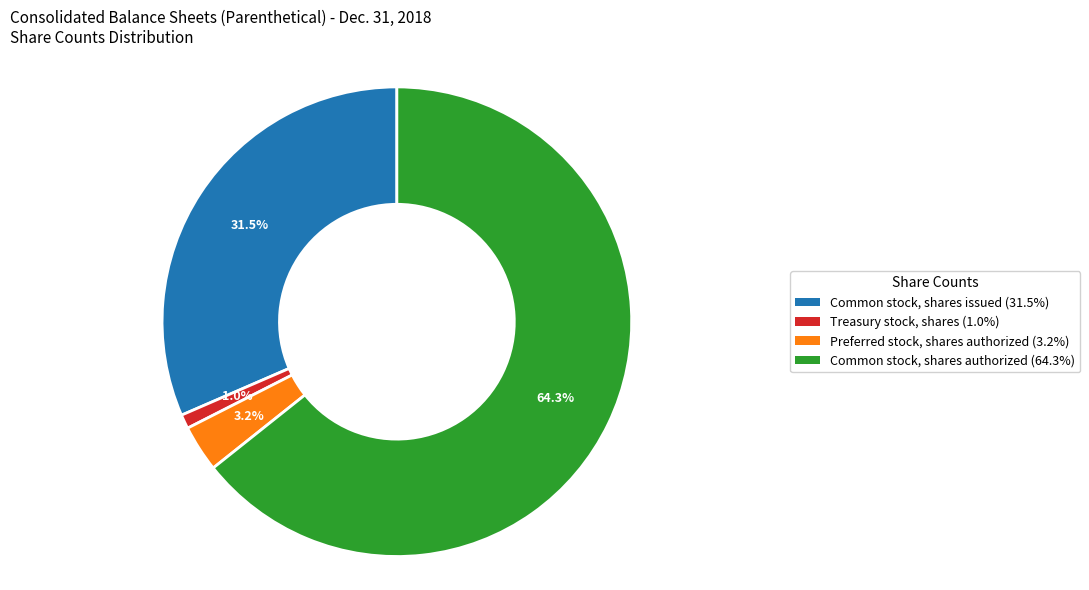

What is the ratio of the value at Common stock, shares authorized to the value at Common stock, shares issued?

2.0